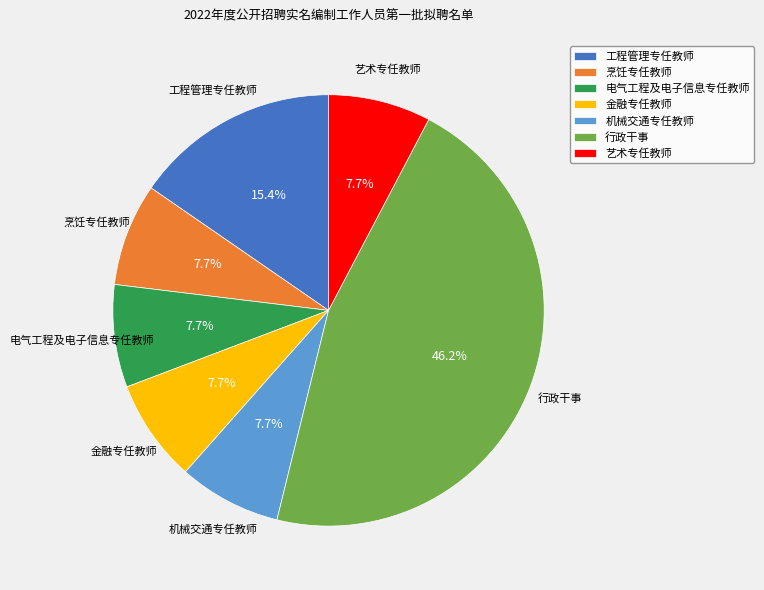

The 行政干事 slice represents 46% of the pie. True or false?

True